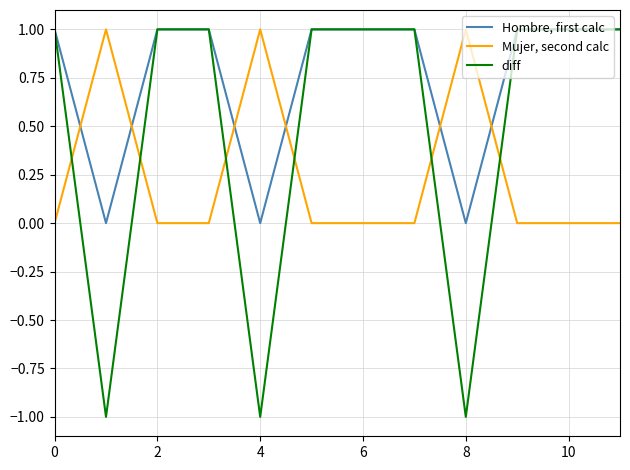

How many times do Mujer, second calc and Hombre, first calc cross each other?

6